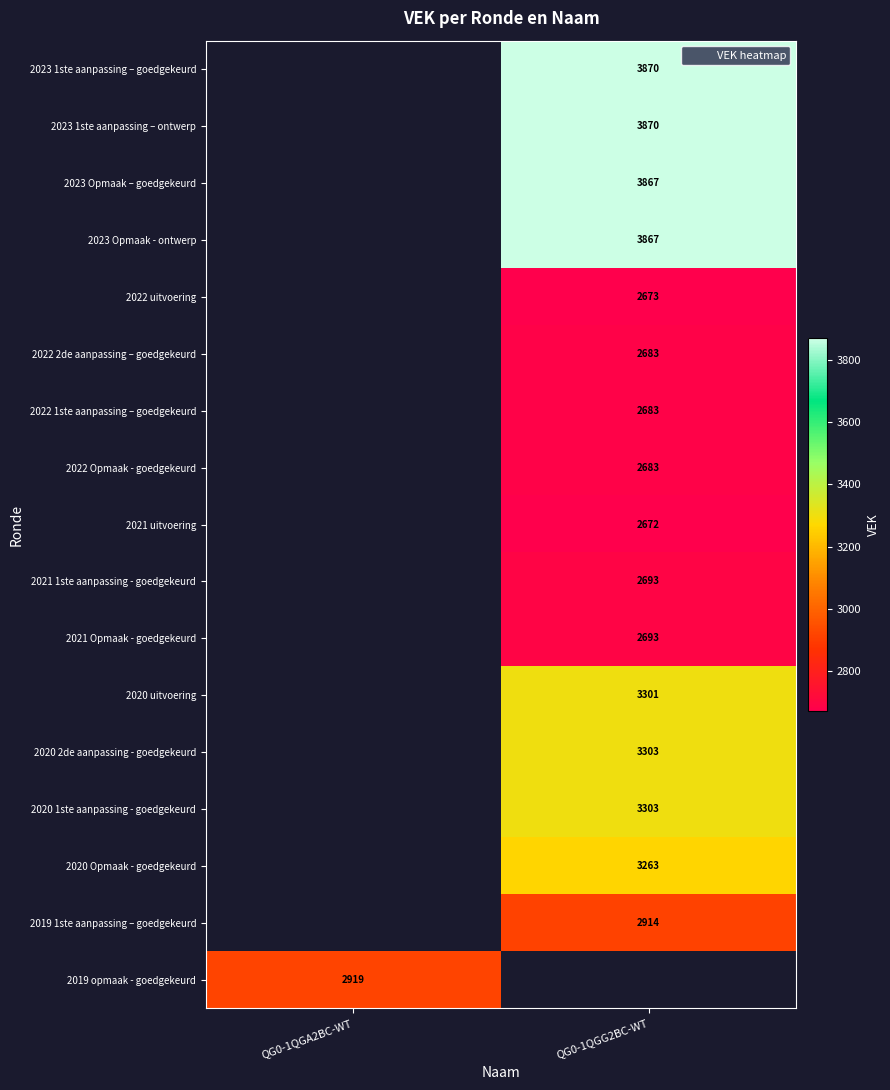

List the series in order of their peak value, lowest first.

2023 1ste aanpassing – goedgekeurd, 2023 1ste aanpassing – ontwerp, 2023 Opmaak – goedgekeurd, 2023 Opmaak - ontwerp, 2022 uitvoering, 2022 2de aanpassing – goedgekeurd, 2022 1ste aanpassing – goedgekeurd, 2022 Opmaak - goedgekeurd, 2021 uitvoering, 2021 1ste aanpassing - goedgekeurd, 2021 Opmaak - goedgekeurd, 2020 uitvoering, 2020 2de aanpassing - goedgekeurd, 2020 1ste aanpassing - goedgekeurd, 2020 Opmaak - goedgekeurd, 2019 1ste aanpassing – goedgekeurd, 2019 opmaak - goedgekeurd